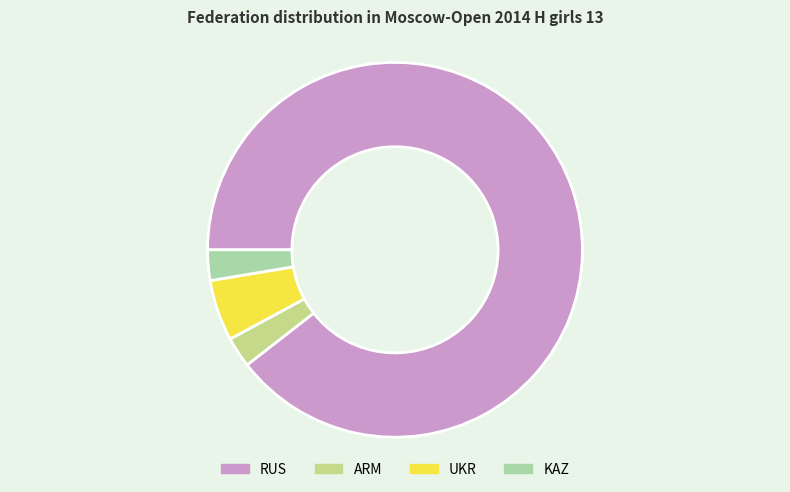

Count the number of slices in the pie.

4